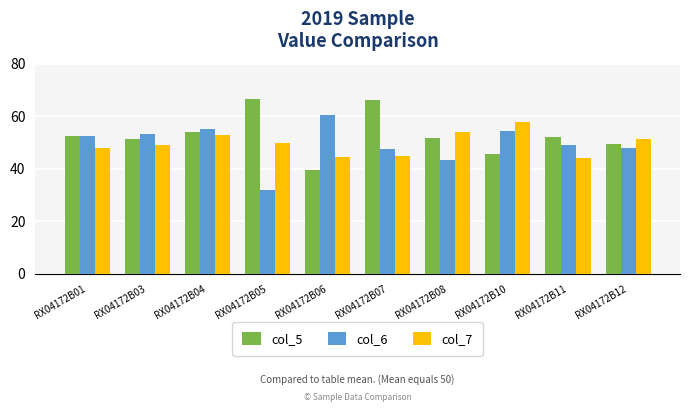

What is the difference between the maximum and second lowest values in the col_7 series?

13.4